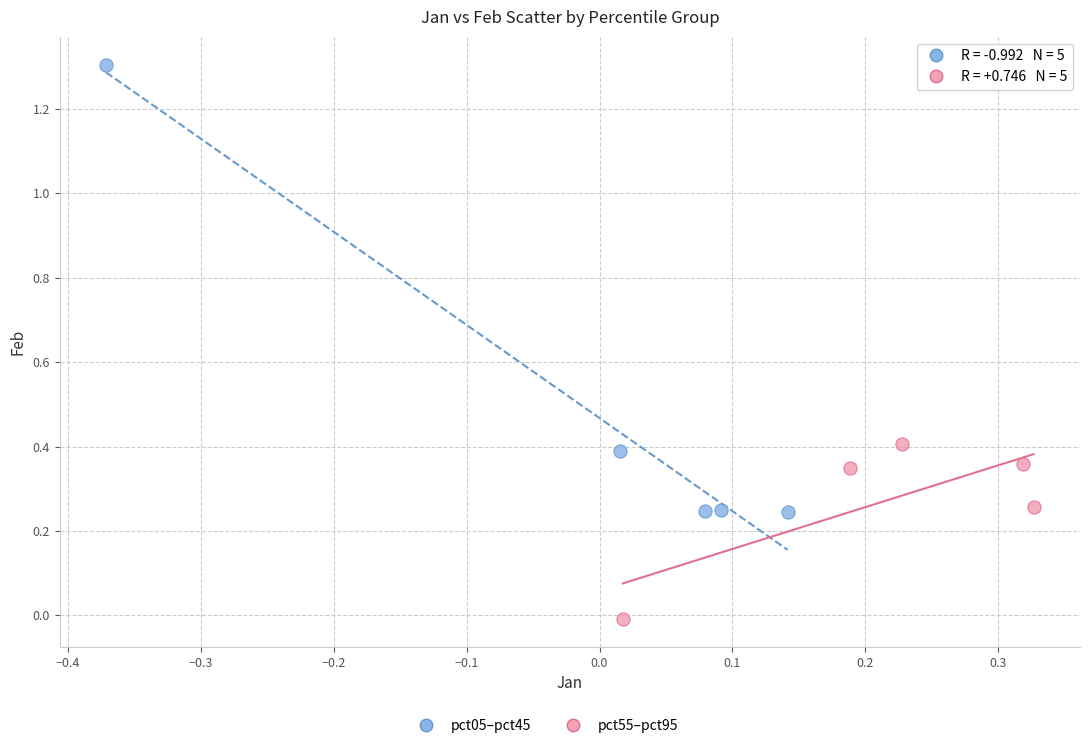

Which series has the widest spread of Y values?

pct05–pct45